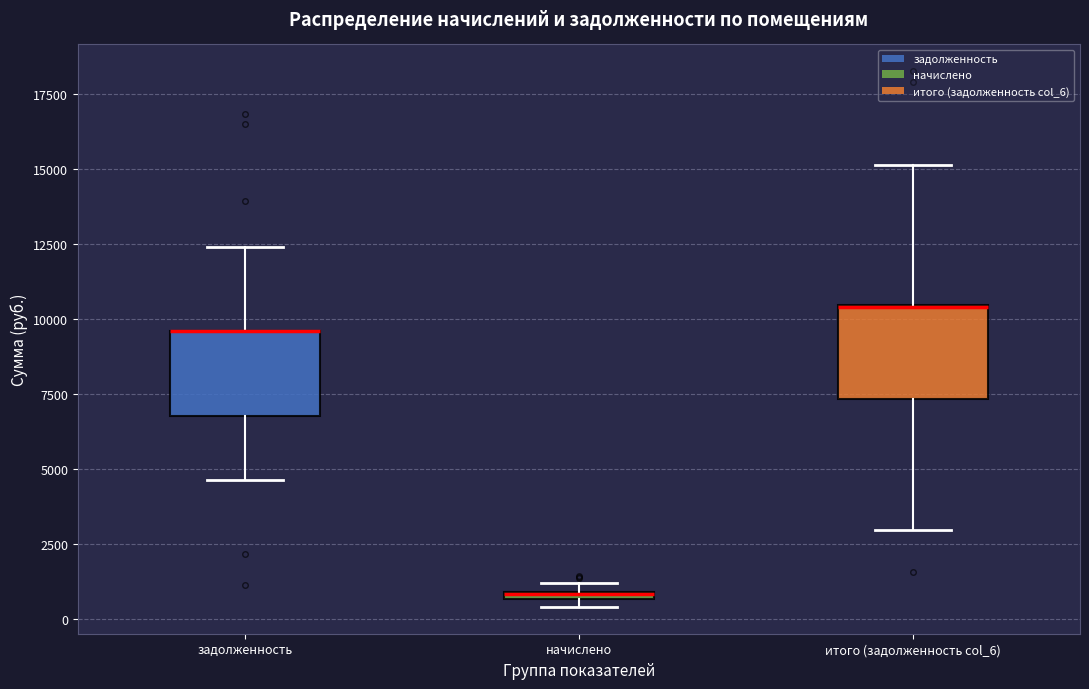

Where does the lower whisker of the box for итого (задолженность col_6) end on the y-axis? The values are not printed on the chart, so give them approximately, as read against the axis.

3000